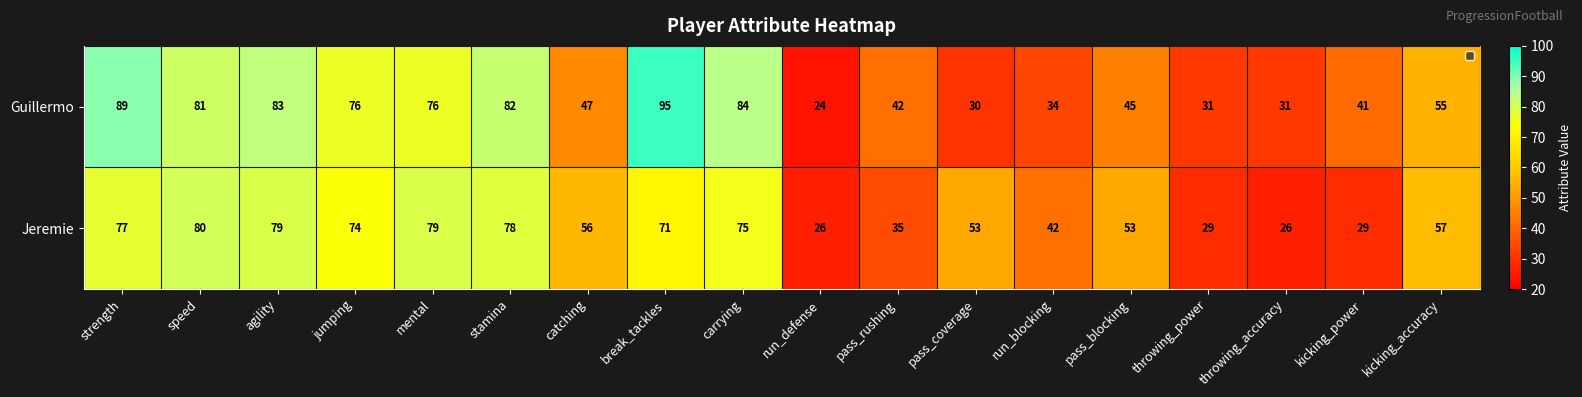

Read the Jeremie value at run_blocking.

42